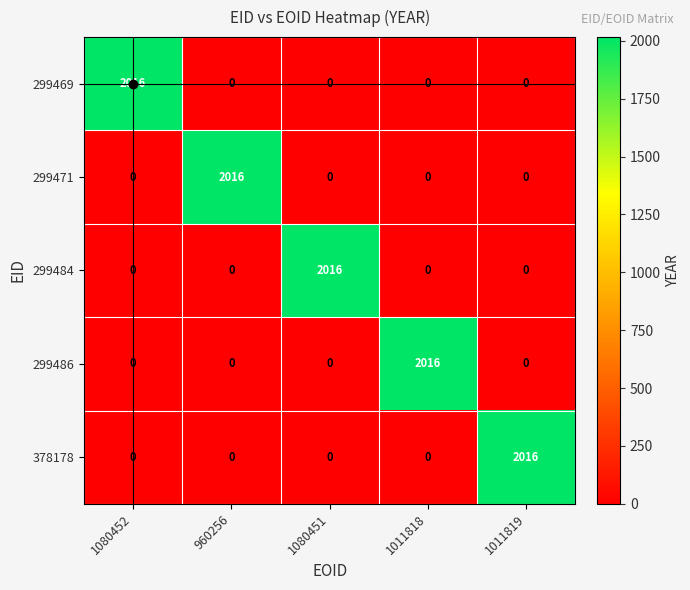

What is the sum of all 299469 values?

2016